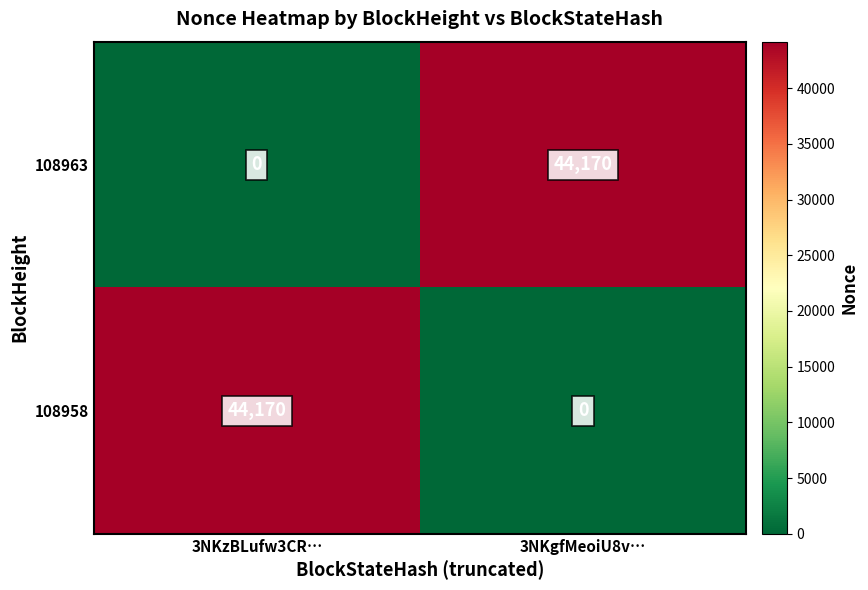

What is the sum of the 108963 values at 3NKgfMeoiU8v… and 3NKzBLufw3CR…?

44170